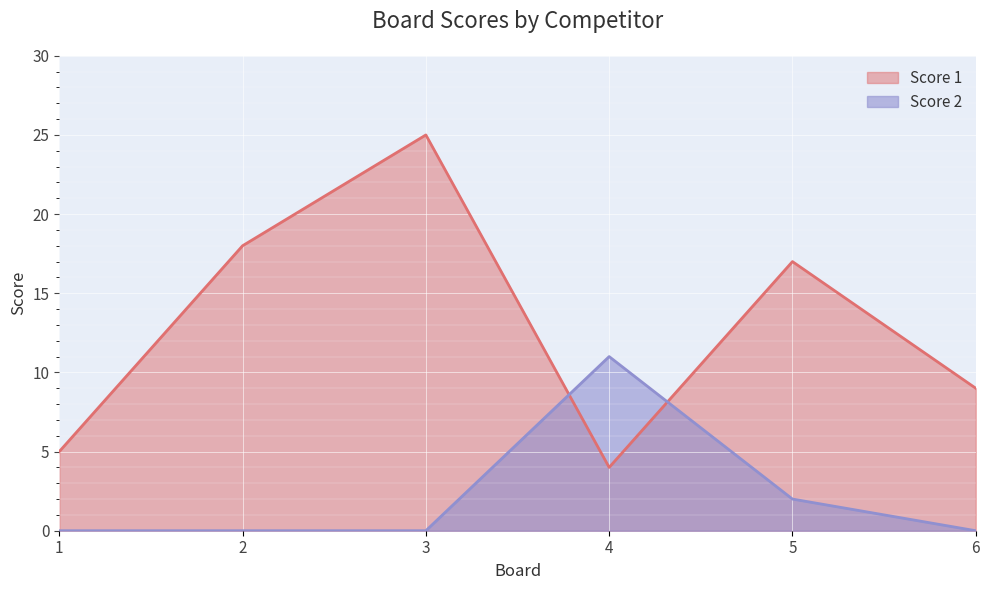

How many lines are shown in the chart?

2